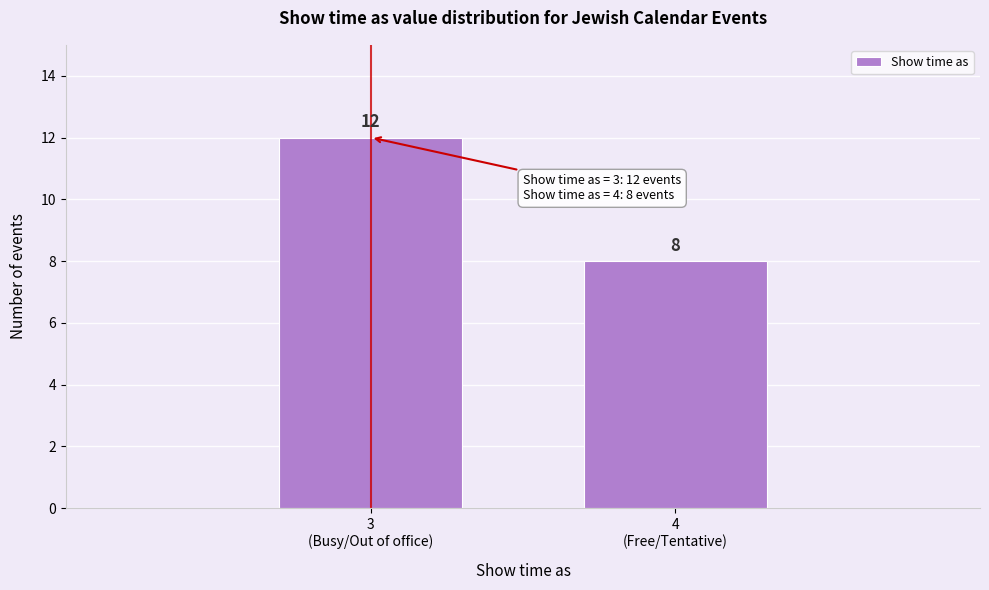

Reading left to right, transcribe all the data shown in this chart.

12	8